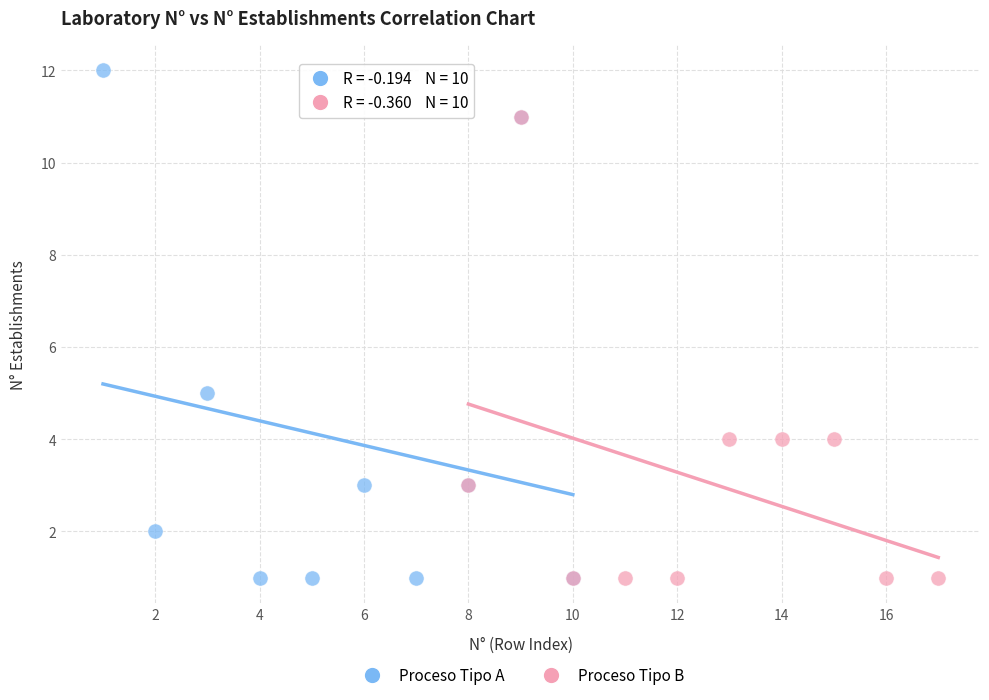

Which series has the largest Y range (max minus min)?

Proceso Tipo A